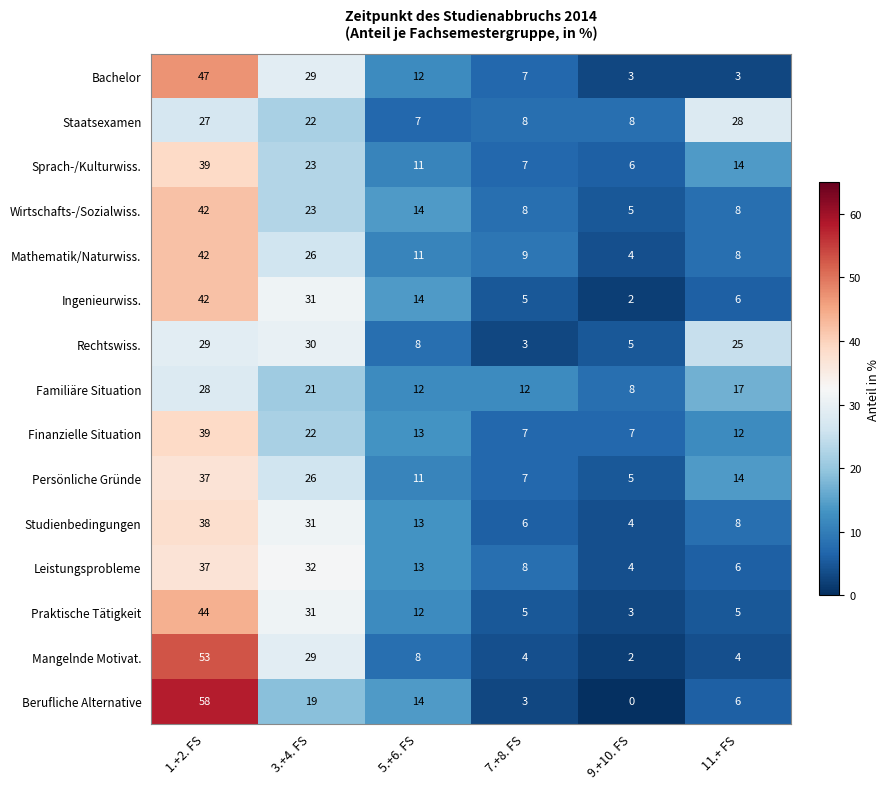

The value of Wirtschafts-/Sozialwiss. at 5.+6. FS is 14. True or false?

True